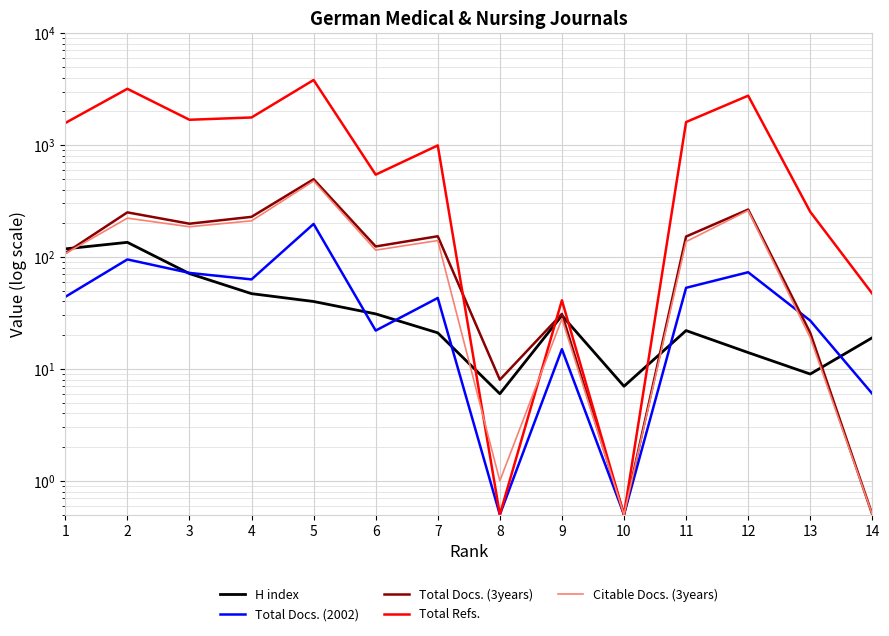

Rank the series at 8 from highest to lowest value.

Total Docs. (3years), H index, Citable Docs. (3years), Total Docs. (2002), Total Refs.